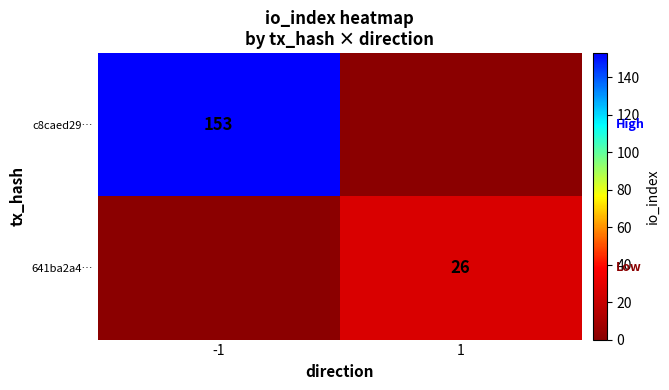

The c8caed29… series shows 153 at -1. True or false?

True